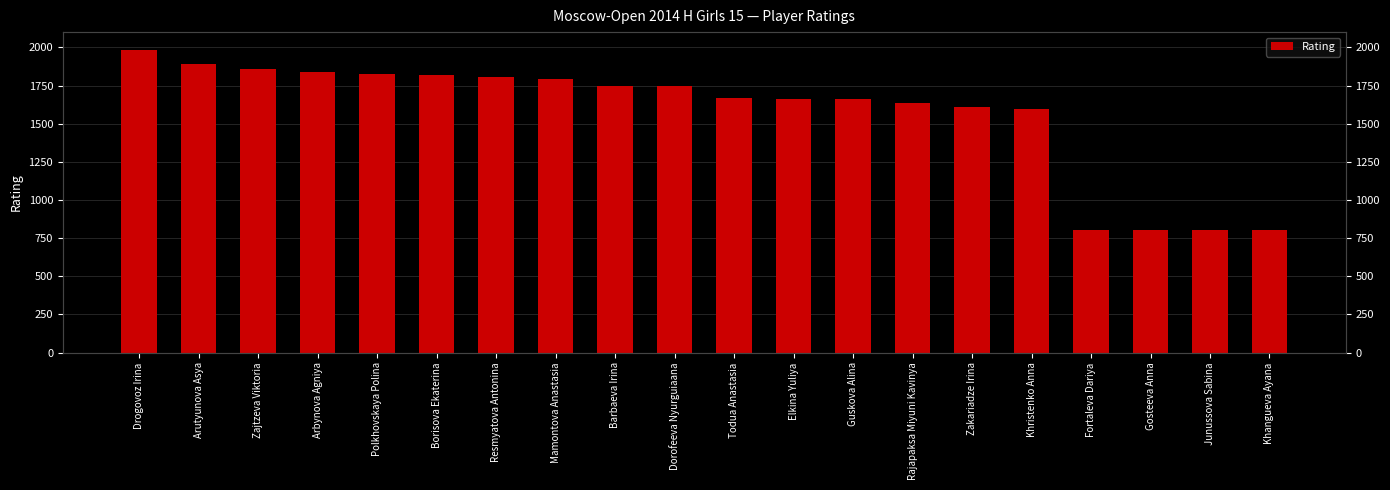

Between Rajapaksa Miyuni Kavinya and Khangueva Ayana, which is larger?

Rajapaksa Miyuni Kavinya